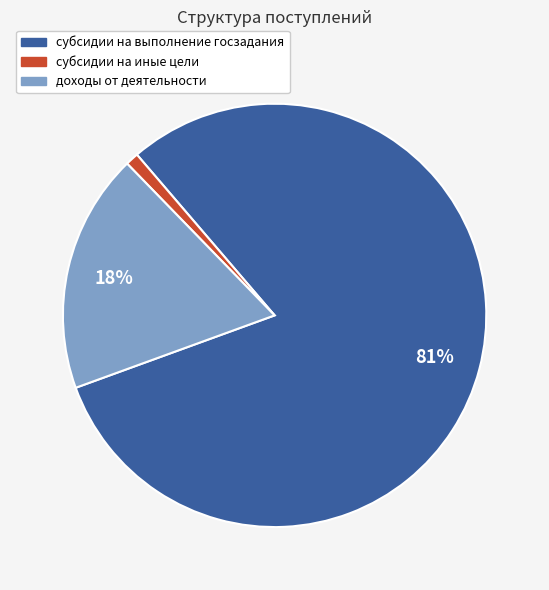

To the nearest percent, what is the average slice percentage?

33%